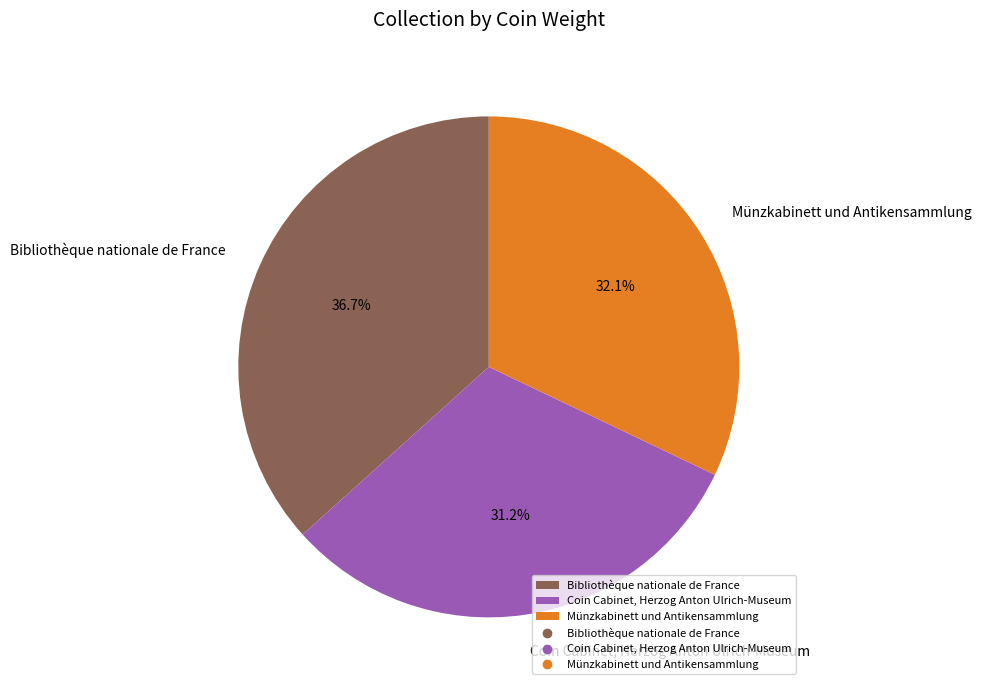

What is the total percentage of Coin Cabinet, Herzog Anton Ulrich-Museum and Bibliothèque nationale de France?

67.9%